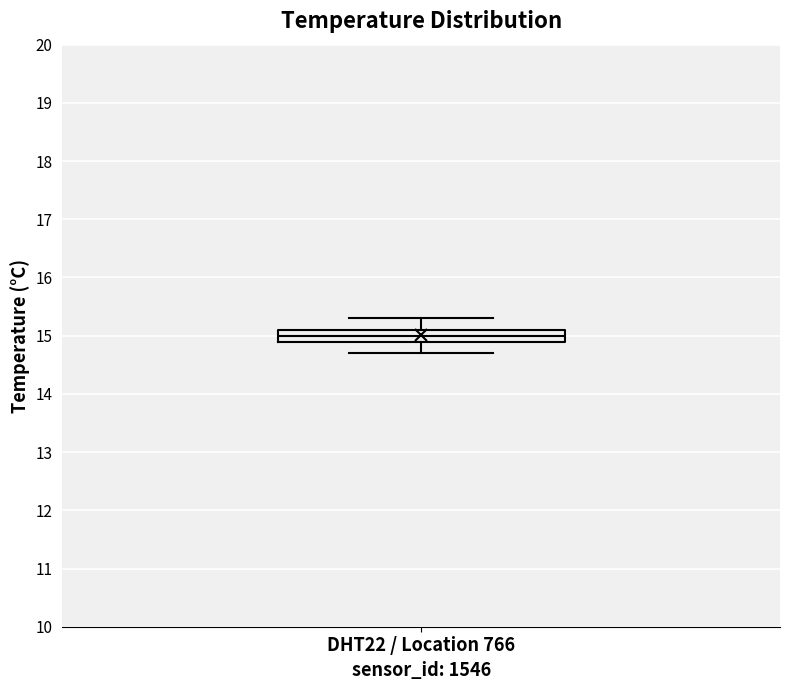

Read this box plot against the y-axis: the position of the median line, the range covered by the box, and the ends of both whiskers. The values are not printed on the chart, so give them approximately, as read against the axis.

median 15.0, box 14.9 to 15.1, whiskers 14.7 to 15.3